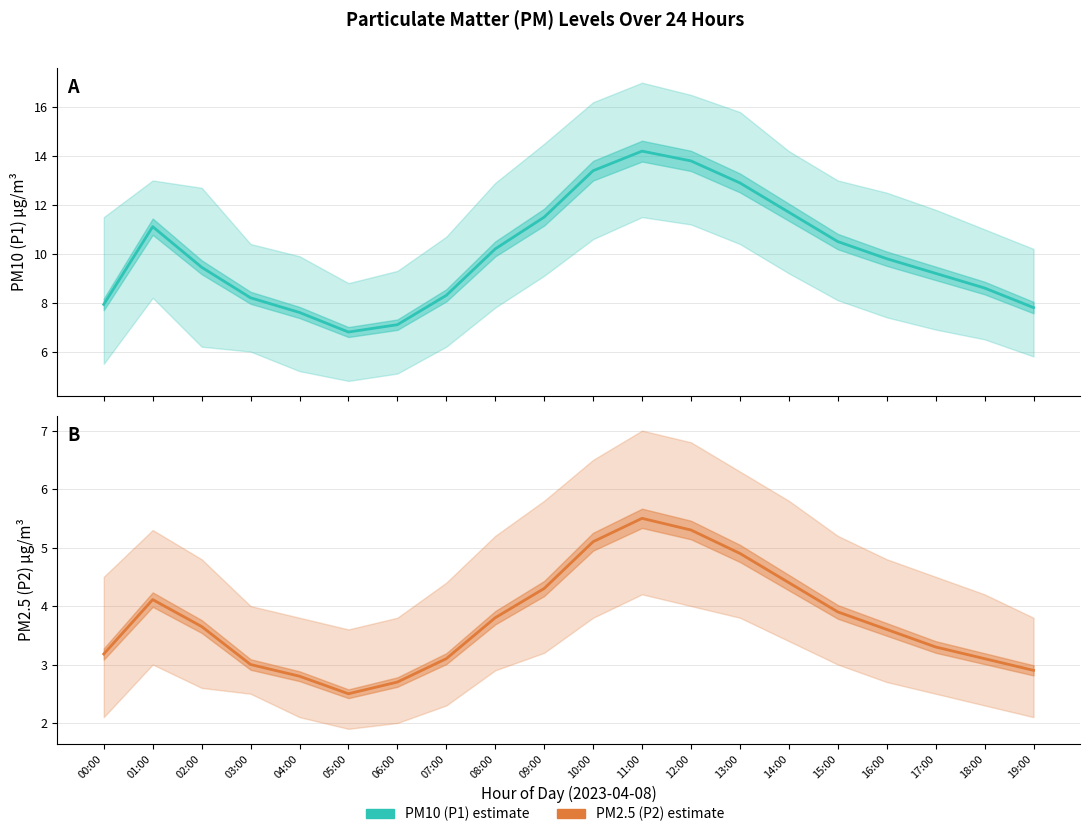

What is the label of the 19th point from the left?

18:00